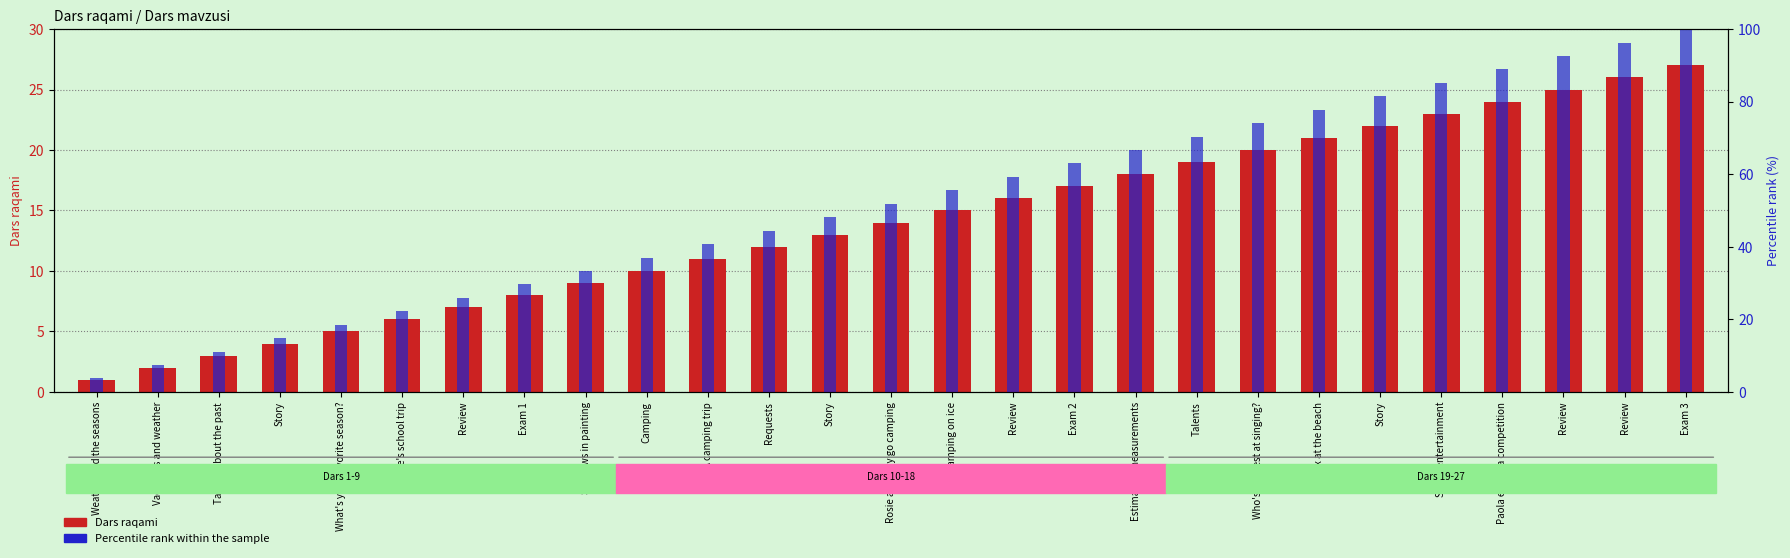

What is the sum of the Dars raqami values at Who's the best at singing? and Story?

24.0